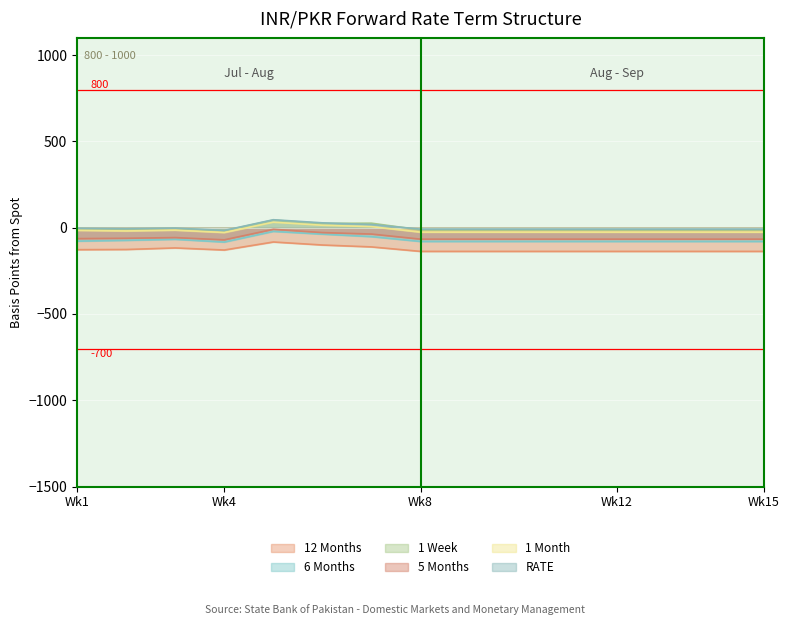

True or false: 1 Week has more than 1 interior local peaks.

True